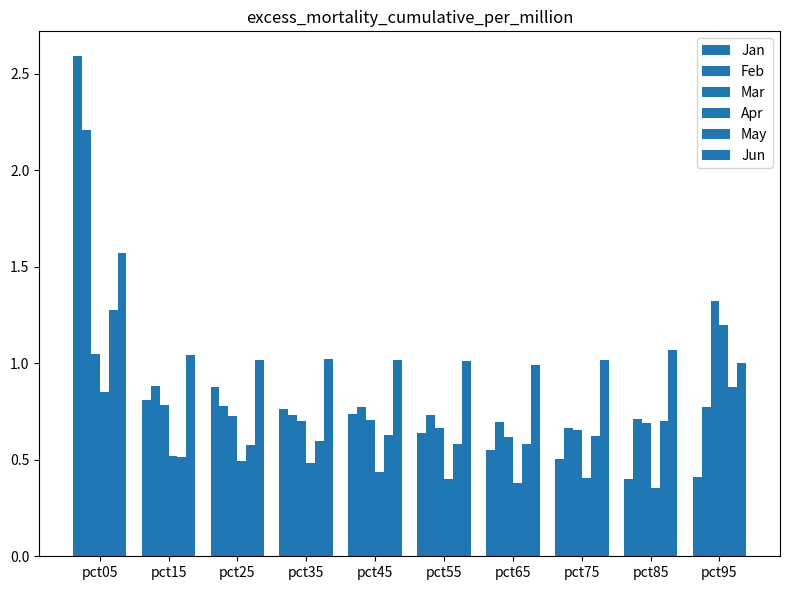

True or false: Jun has a value of 1.0 at pct35.

True